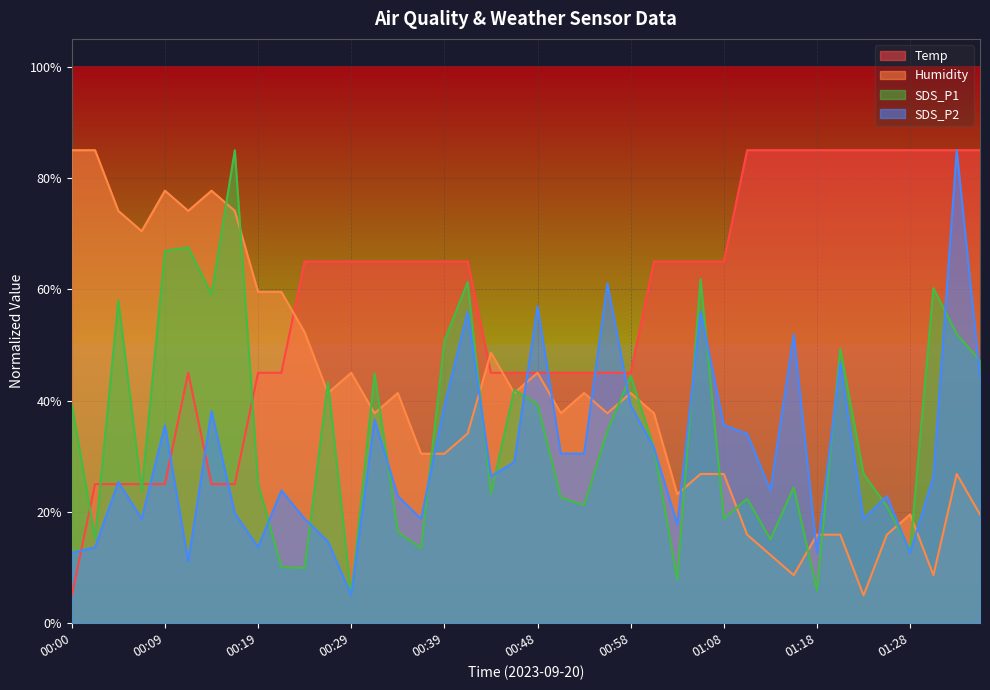

Which series changed the most between 00:36 and 01:20?

SDS_P1